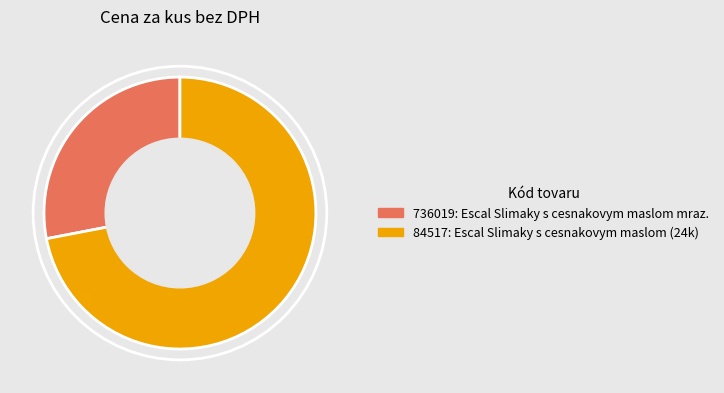

What is the ratio of the value at 84517 to the value at 736019?

2.6